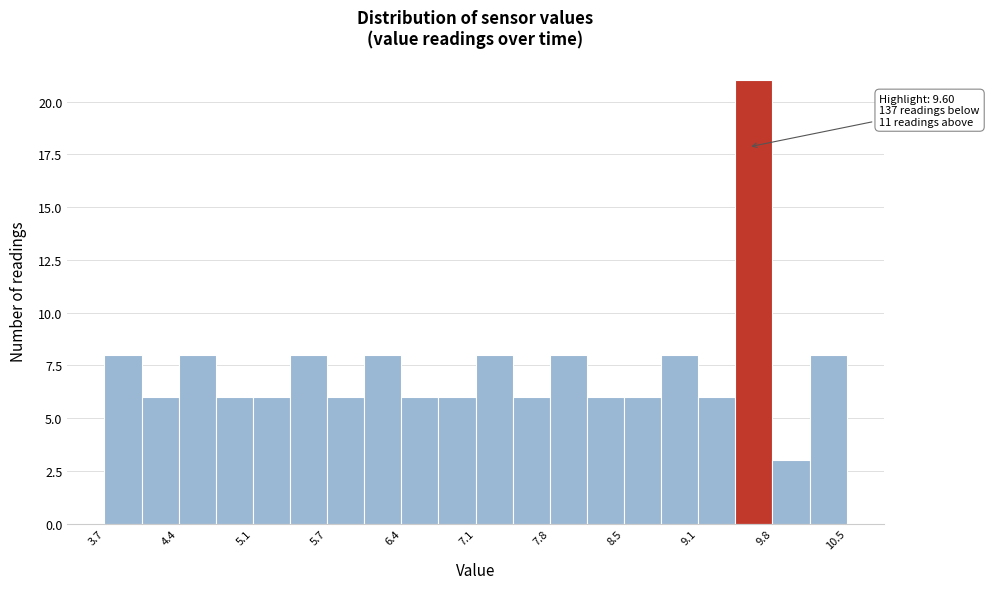

Around what value on the x-axis is the tallest bar? Give the approximate position of its centre, as read against the axis.

9.7